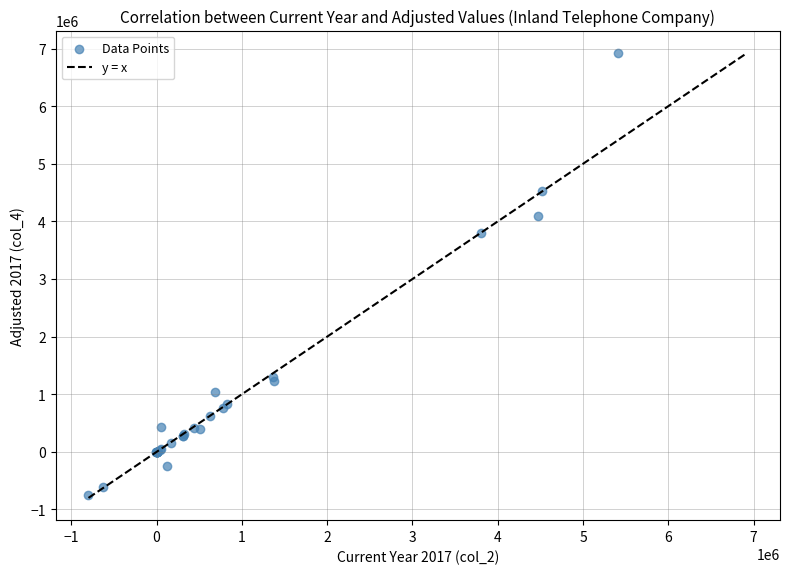

What Y value in the scatter plot is closest to 3085953?

3806285